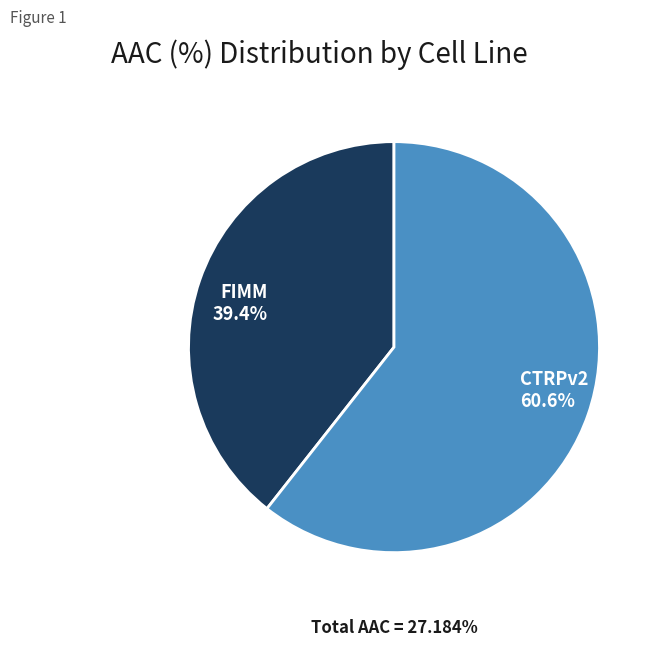

Rank the categories by value from lowest to highest.

FIMM, CTRPv2